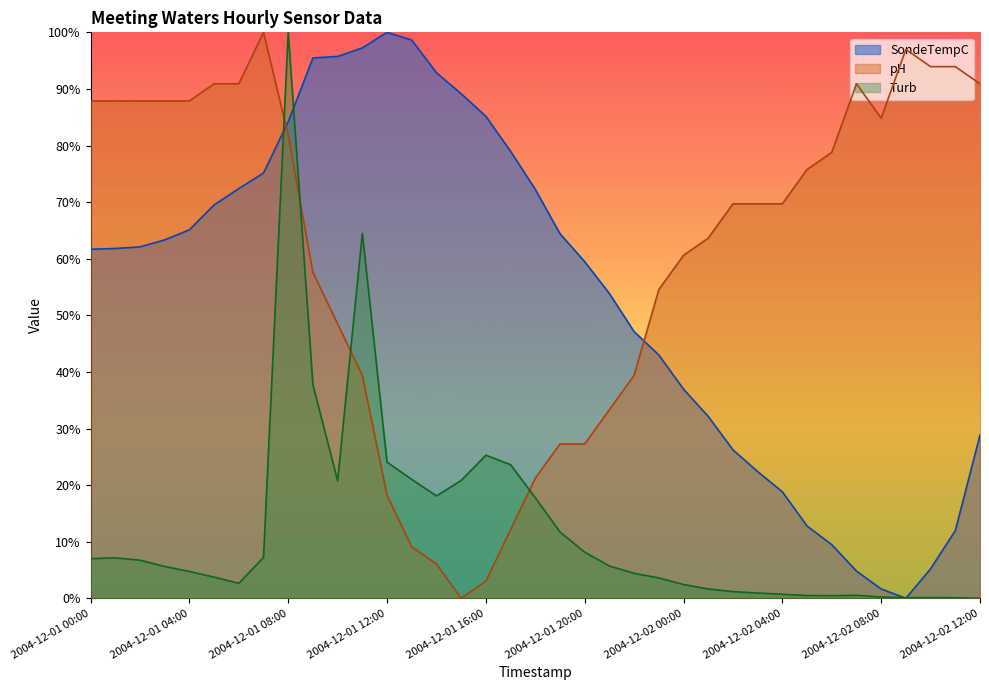

Which series changed the most between 2004-12-01 21:00 and 2004-12-02 08:00?

SondeTempC